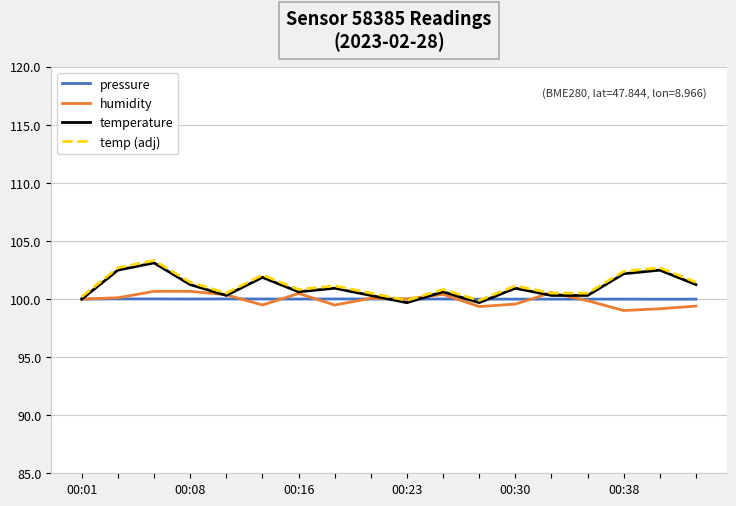

After their last crossing, which series has the higher values: pressure or temperature?

temperature